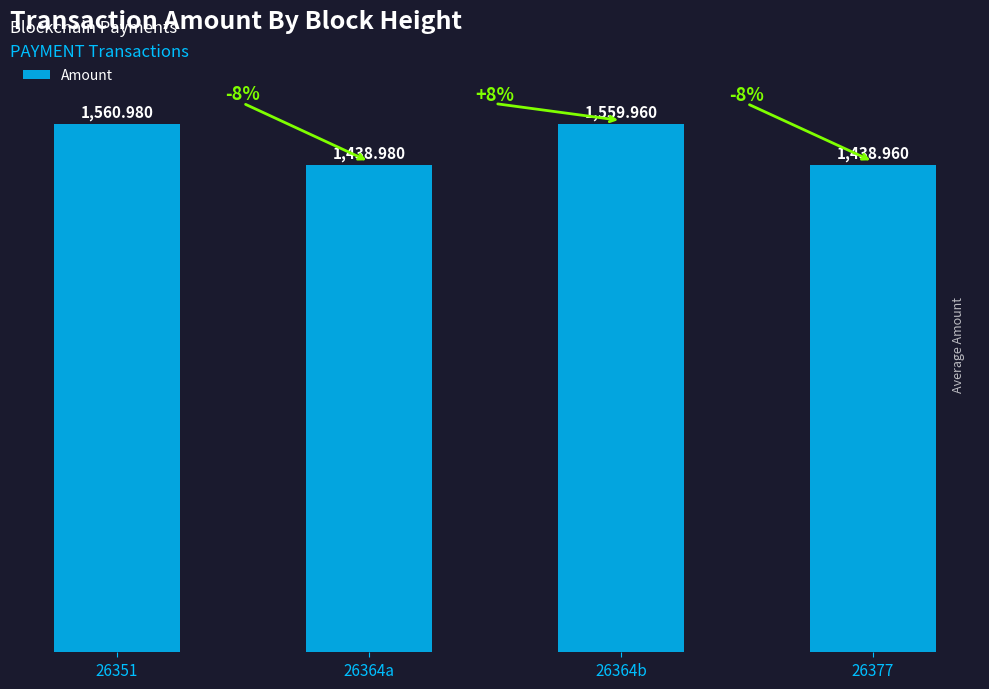

Is it true that the value at 26364b is 2435.1?

False